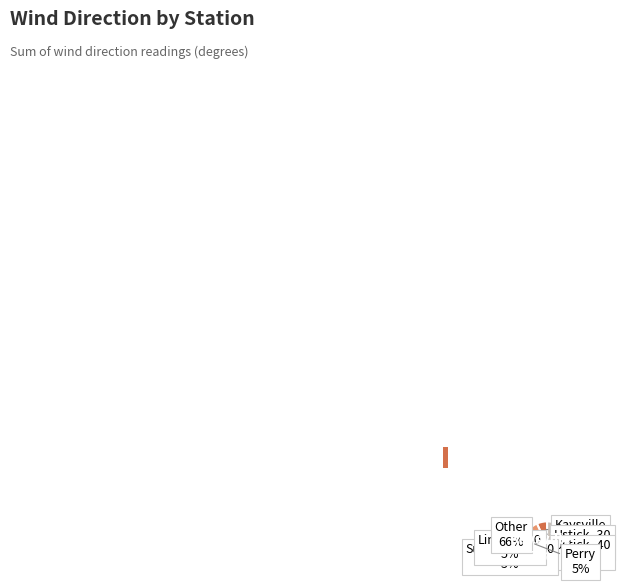

To the nearest percent, what percentage of the pie is PView_50?

1%